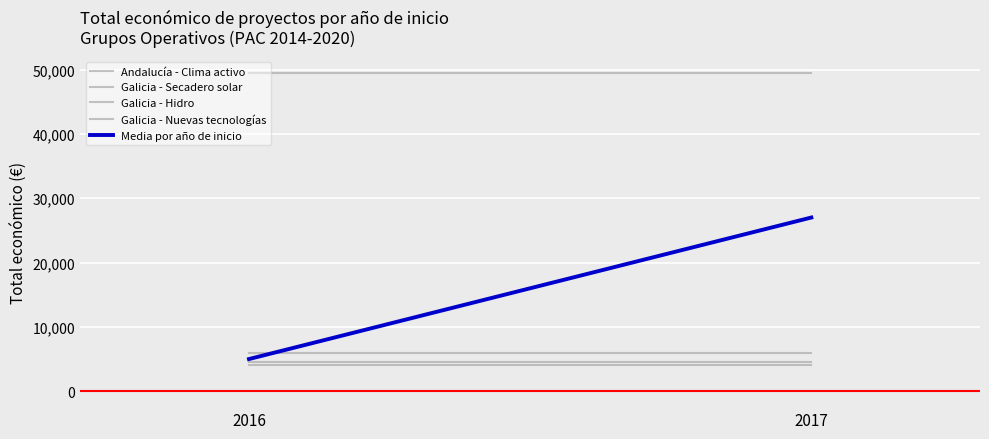

True or false: Galicia - Nuevas tecnologías has a value of 6000.0 at 2016.

True